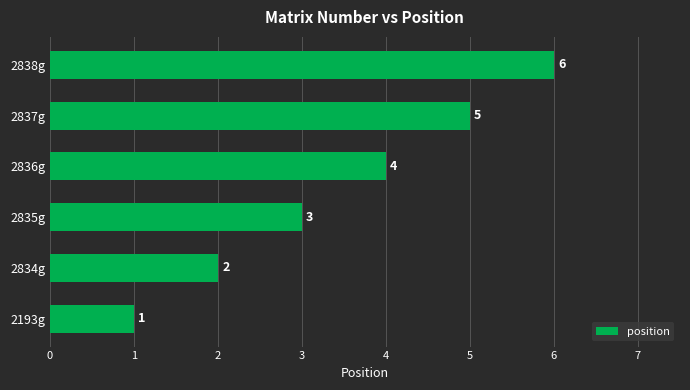

What is the difference between the second highest and second lowest values?

3